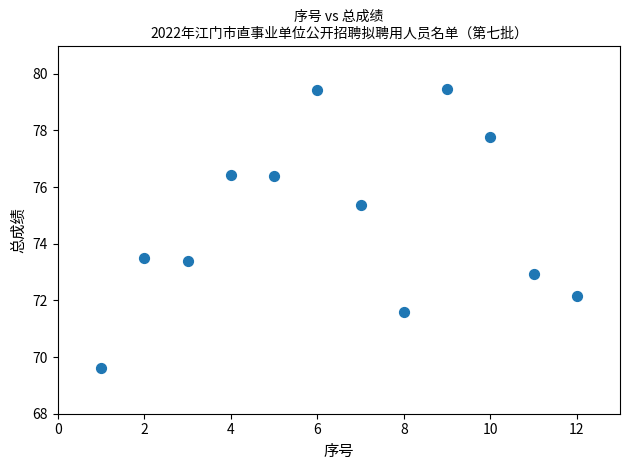

What is the range of Y values (max minus min)?

9.8